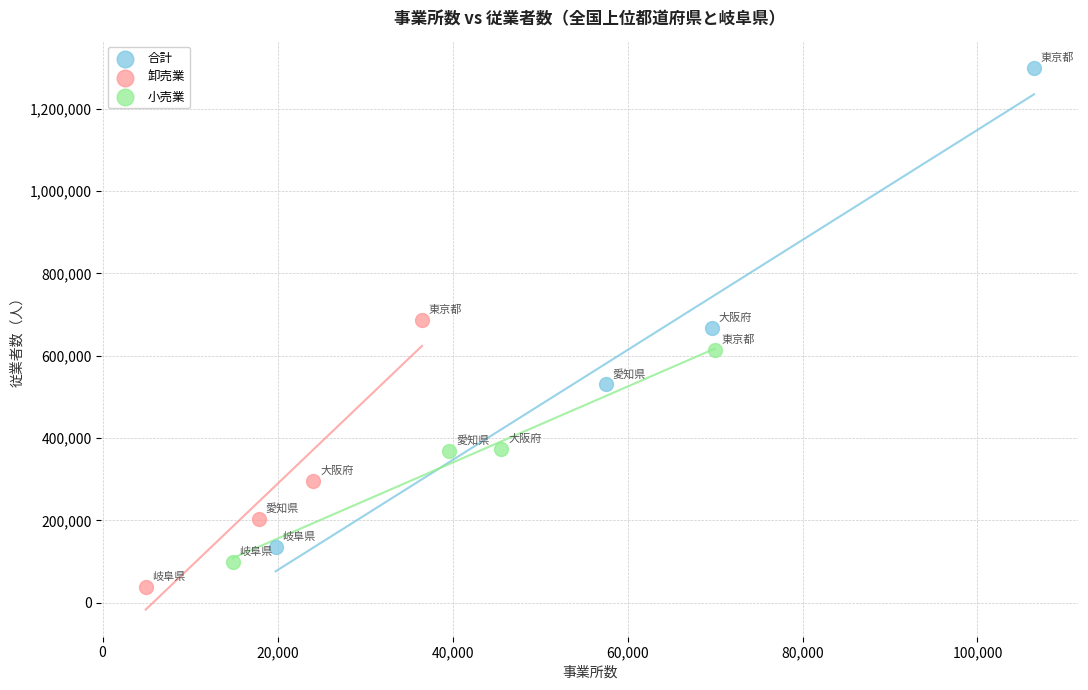

Which series contains the lowest Y value?

卸売業